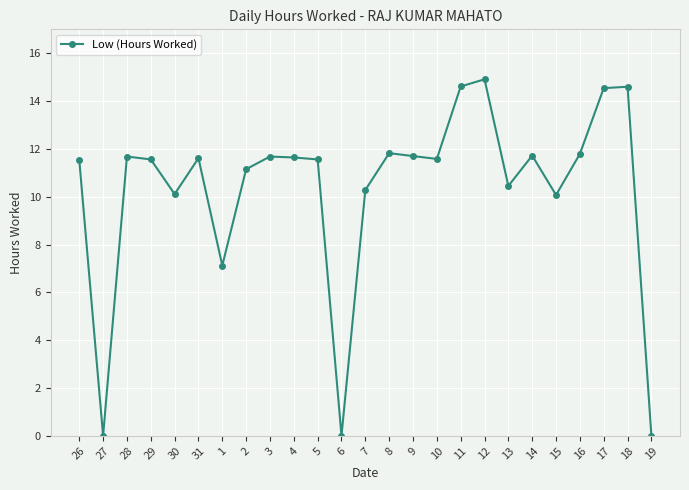

What is the value of the 9th point from the left?

11.7